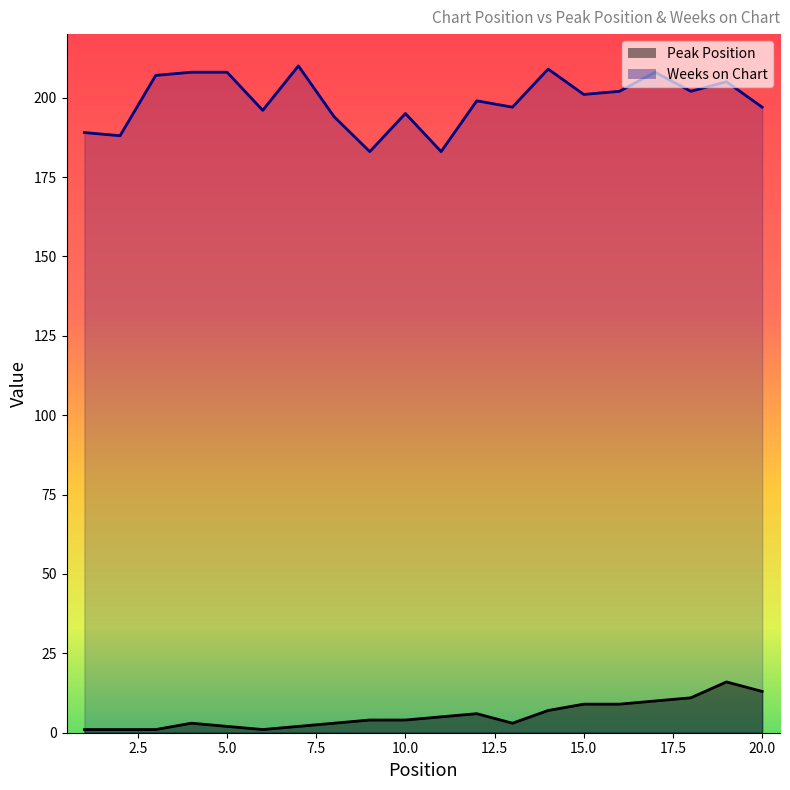

What is the value of the Weeks on Chart point at the 20th from the left?

197